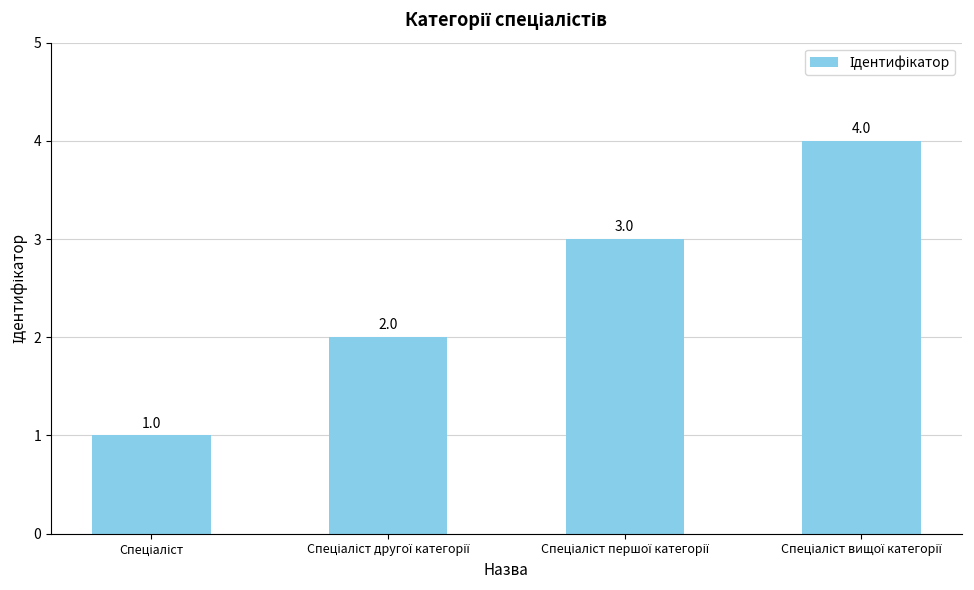

What is the difference between the maximum and minimum values?

3